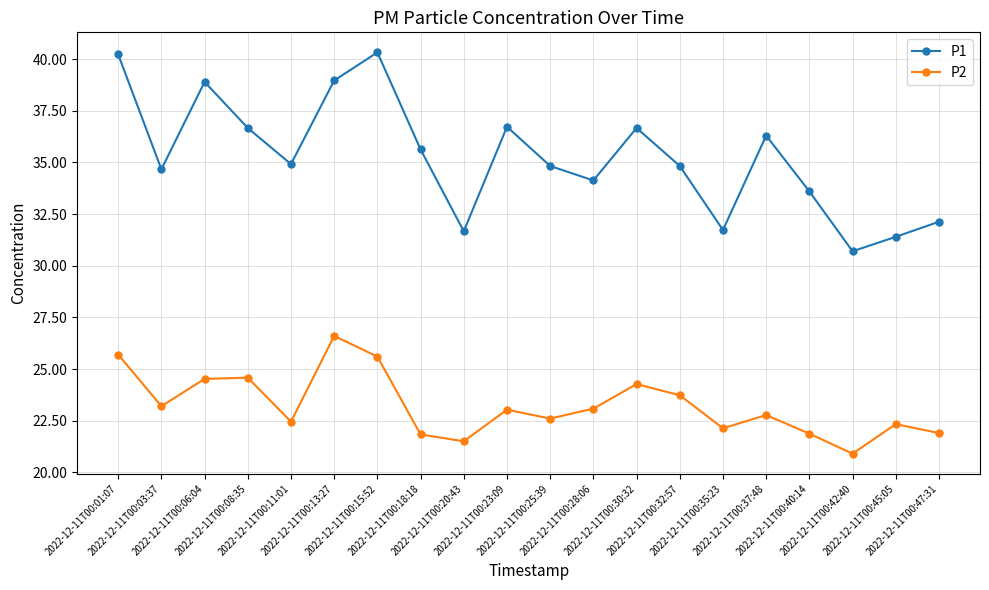

What is the difference between the maximum and minimum values in the P2 series?

5.7